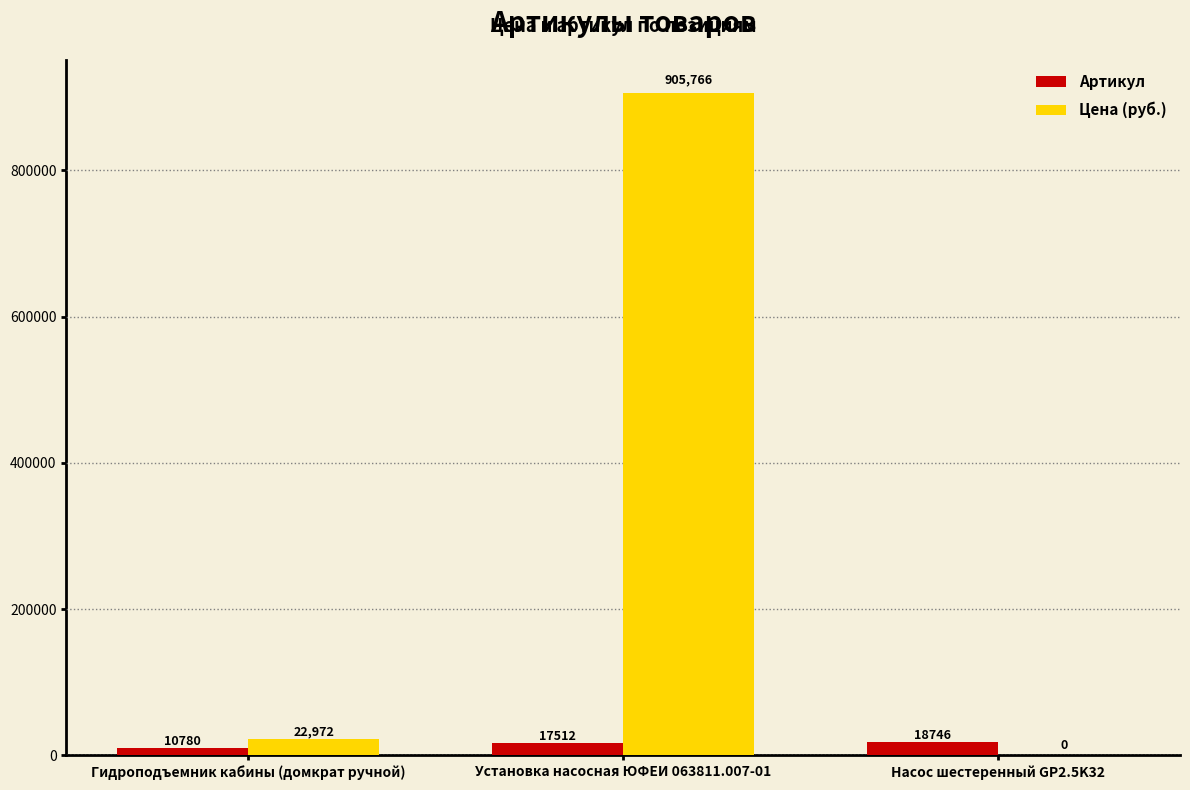

What are all the series names shown in the legend?

Артикул, Цена (руб.)